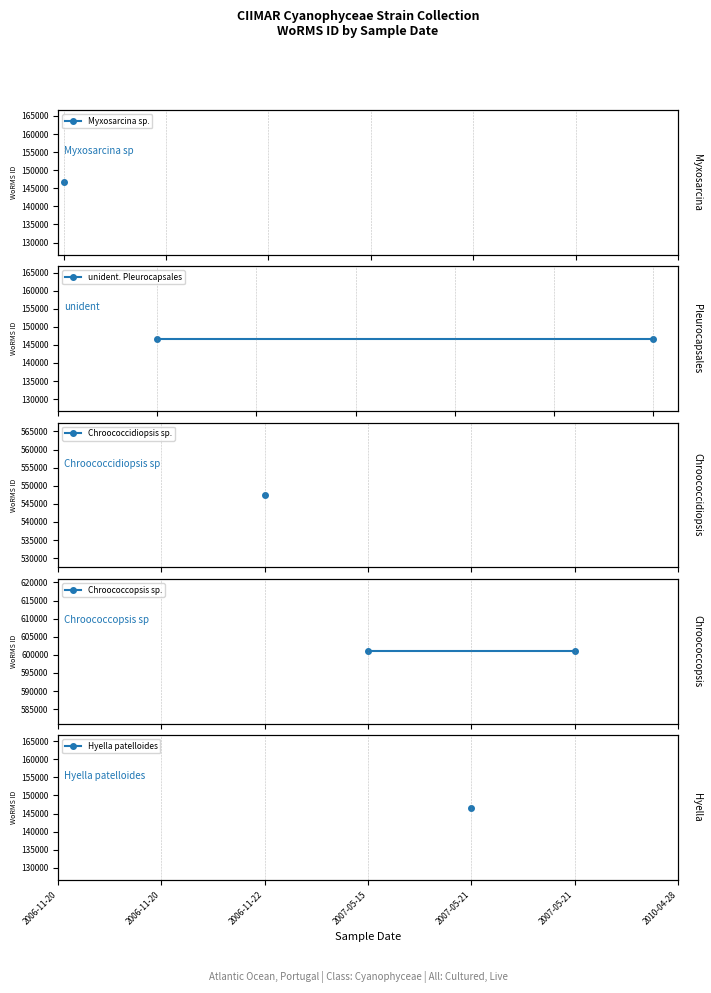

What is the highest value of the Chroococcopsis sp. series?

600979